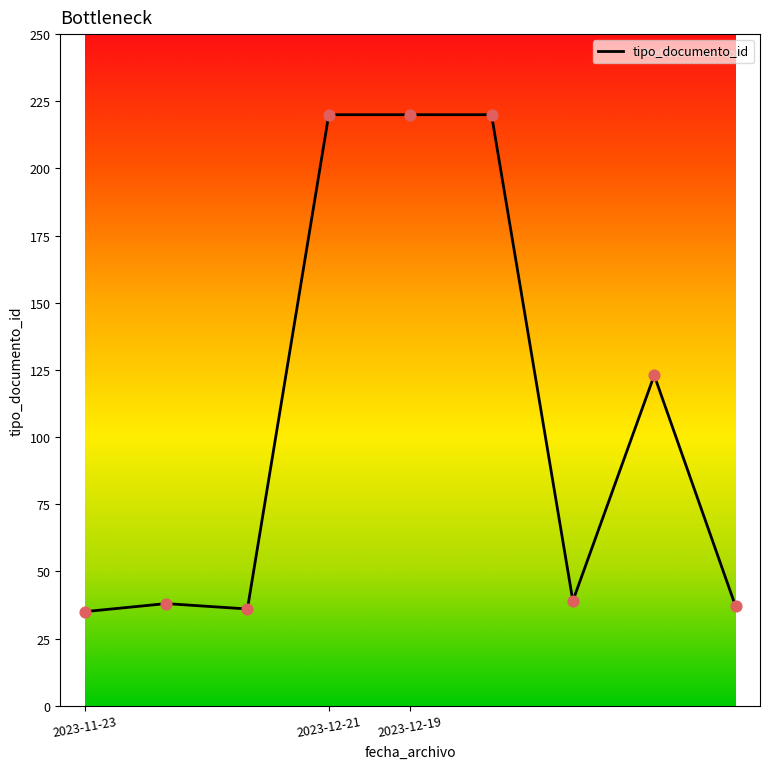

What is the difference between the maximum and minimum values?

185